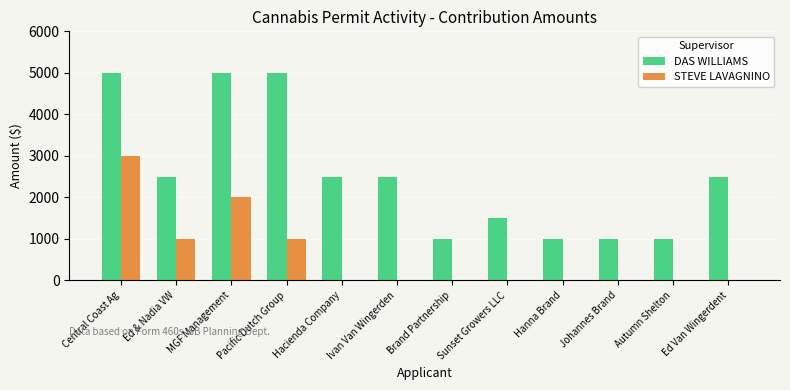

At which category is the sum across all series the highest?

Central Coast Ag